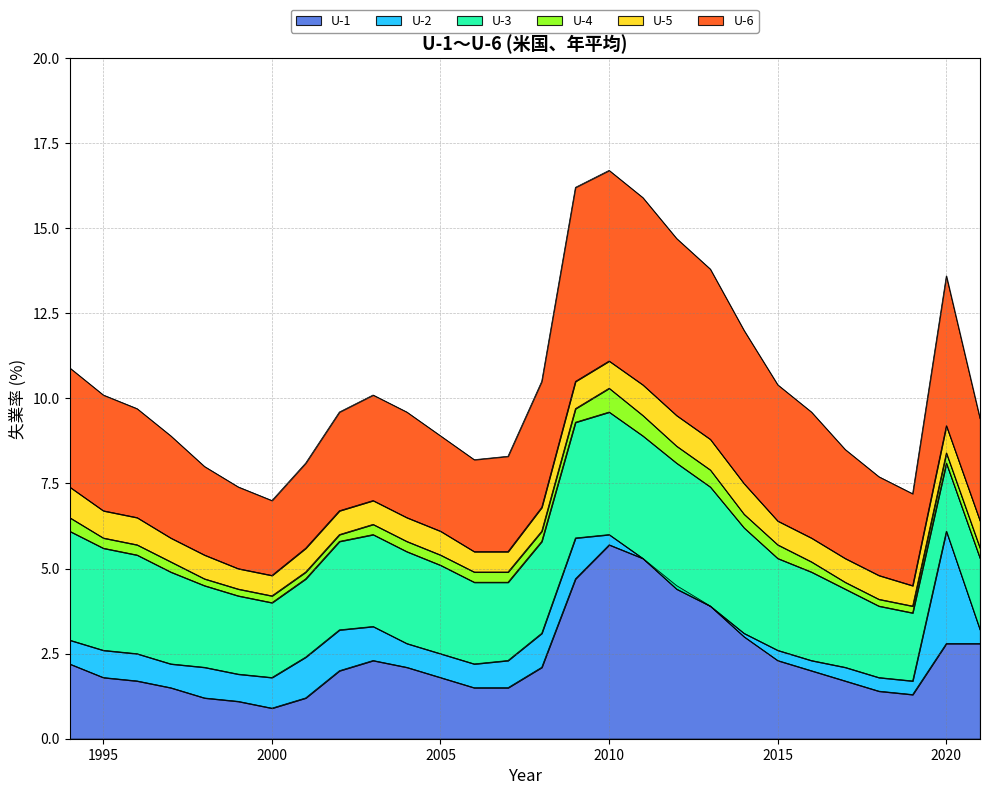

True or false: U-5 has more than 0 points higher than both neighbors.

True